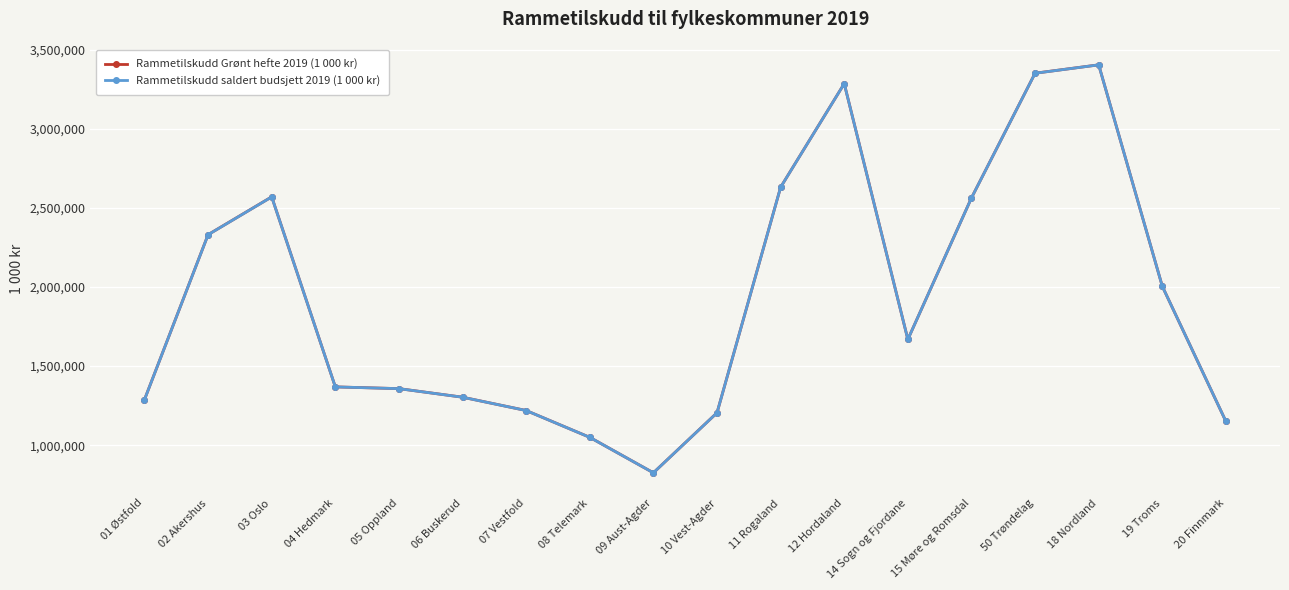

What is the minimum value for Rammetilskudd saldert budsjett 2019 (1 000 kr)?

825973